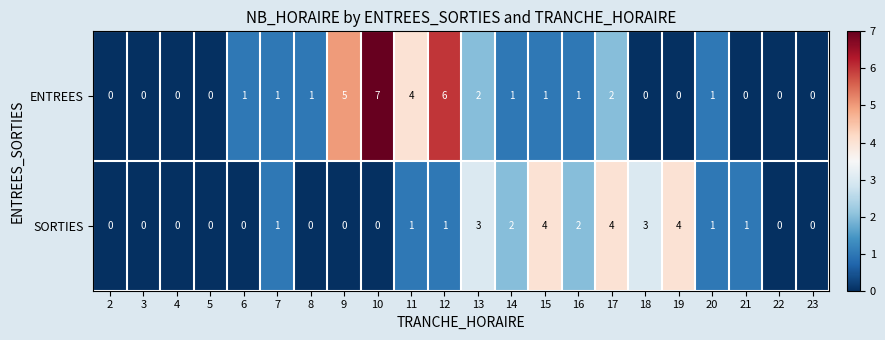

Which series has the largest total across all categories?

ENTREES